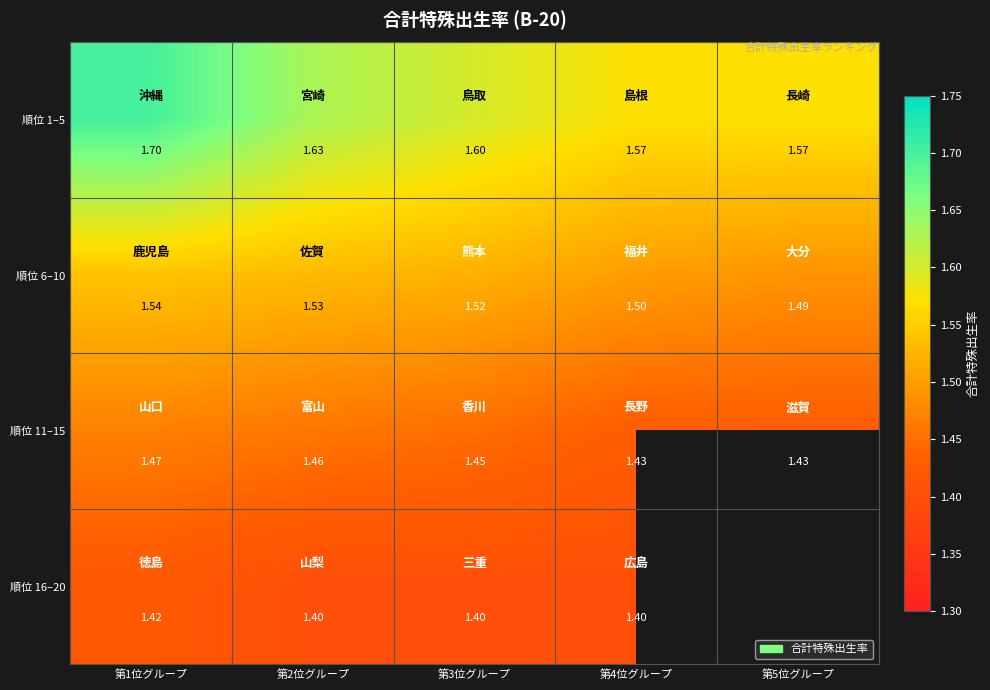

Is the value of 順位 1–5 at 第1位グループ greater than the value of 順位 11–15 at 第1位グループ?

Yes